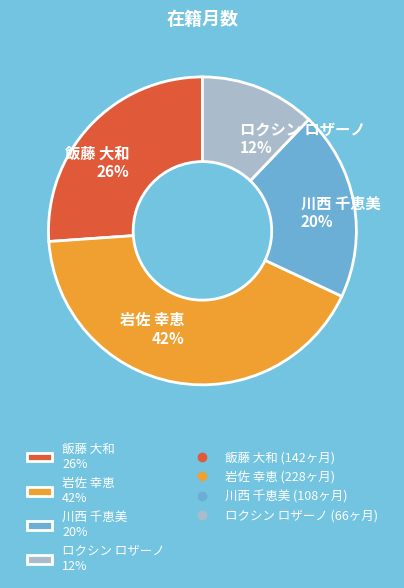

Is there any slice that represents more than half of the pie?

No